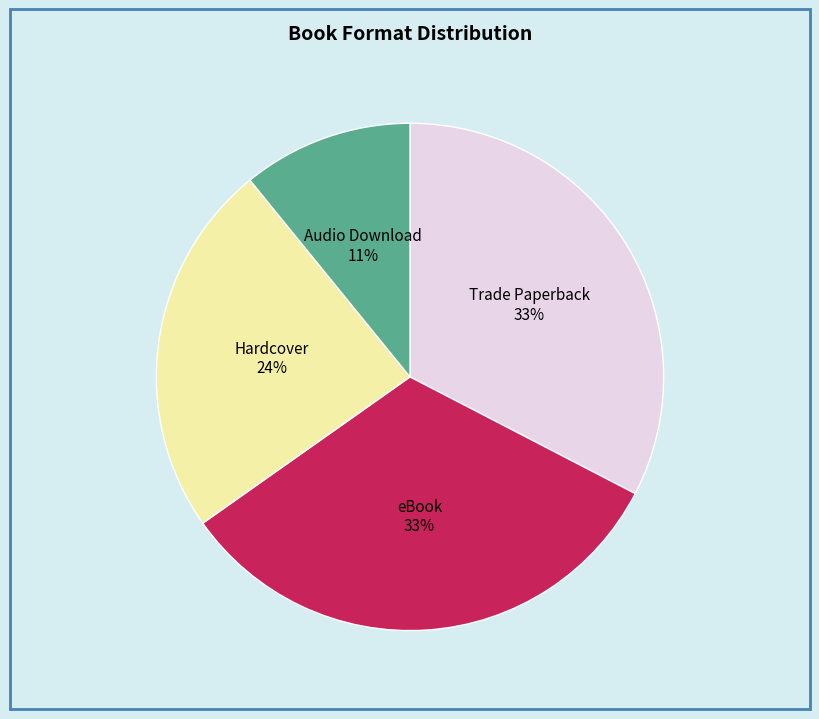

Is there any slice that represents more than half of the pie?

No